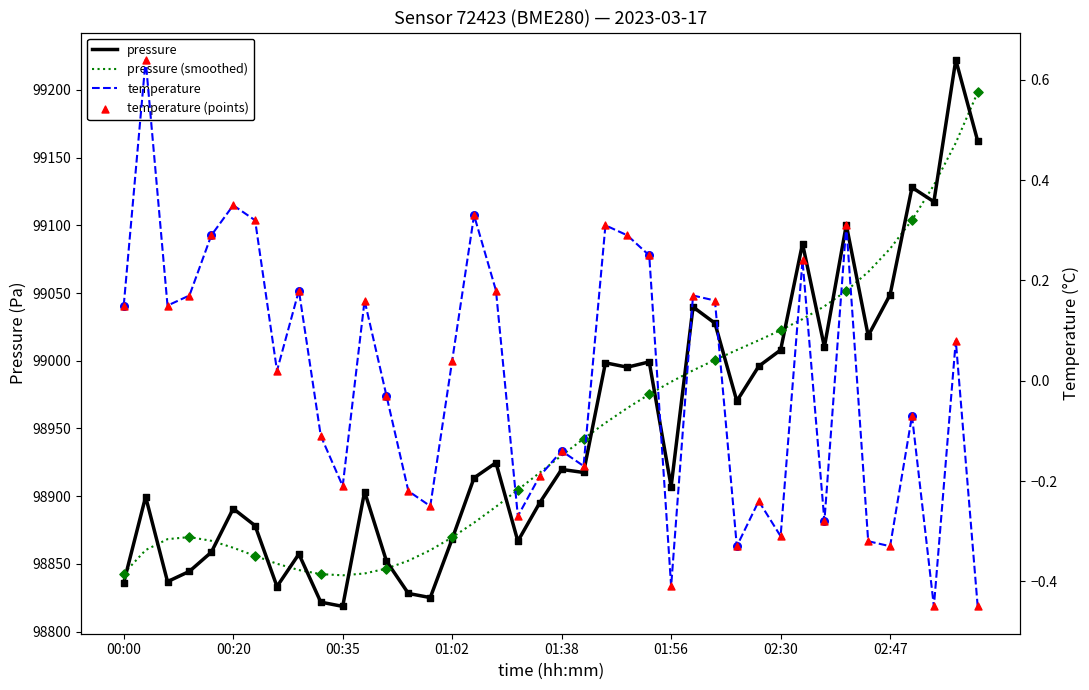

Which series has the largest total across all categories?

pressure